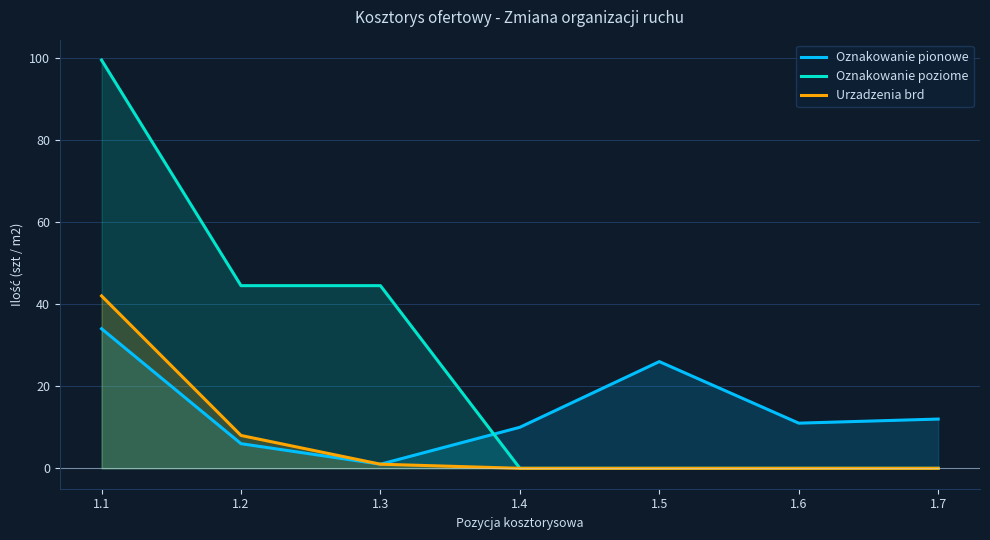

The value of Urzadzenia brd at 1.4 is 0.0. True or false?

True